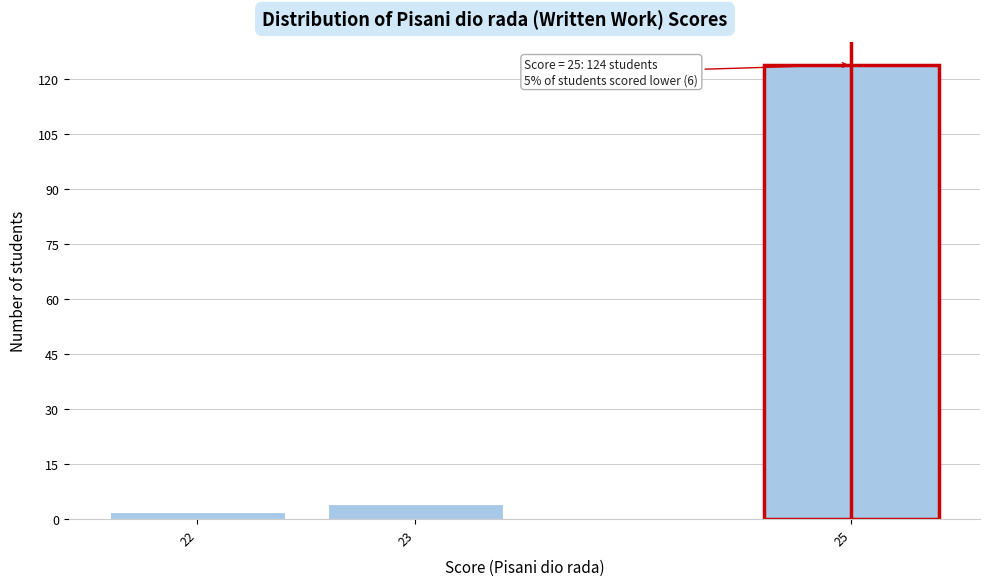

Reading right to left, extract all data points from this chart.

25=124	23=4	22=2